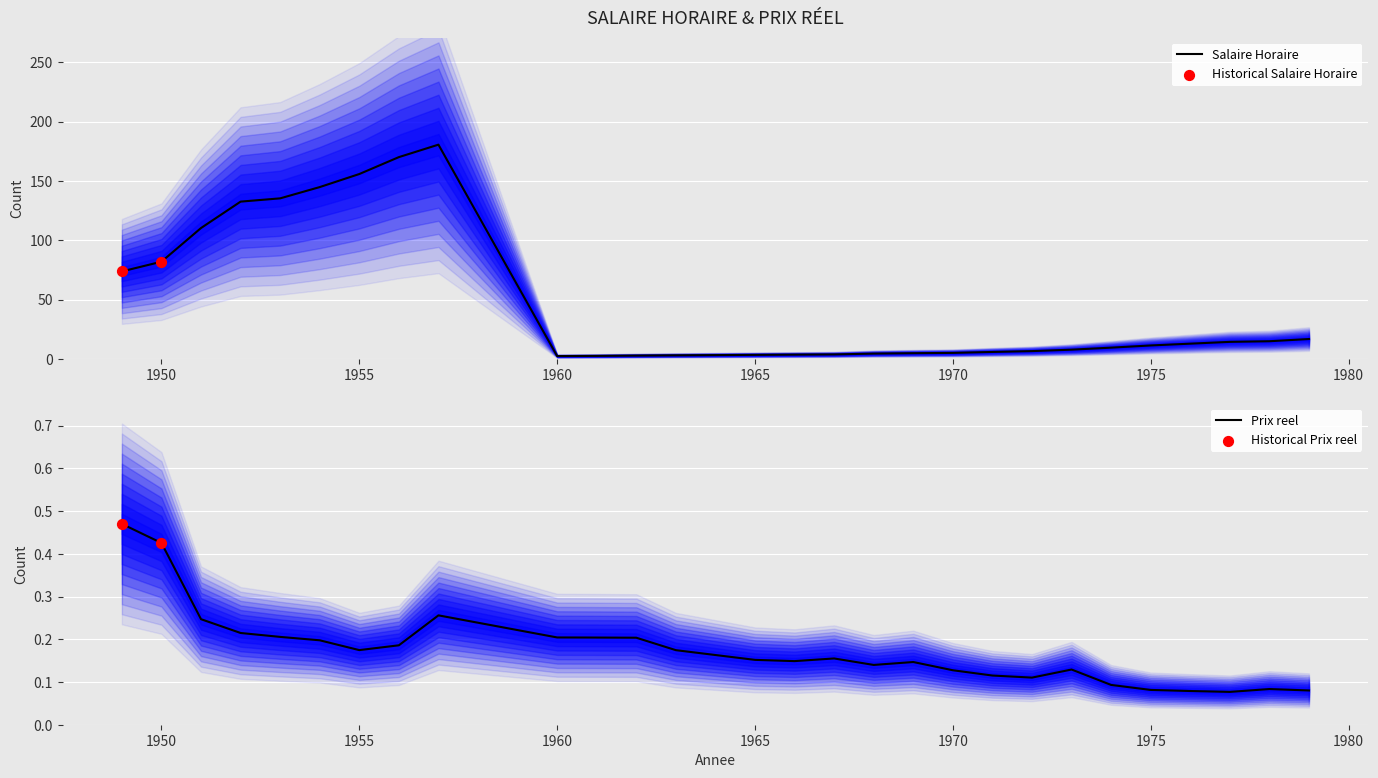

Which series reaches the maximum Y coordinate?

Salaire Horaire